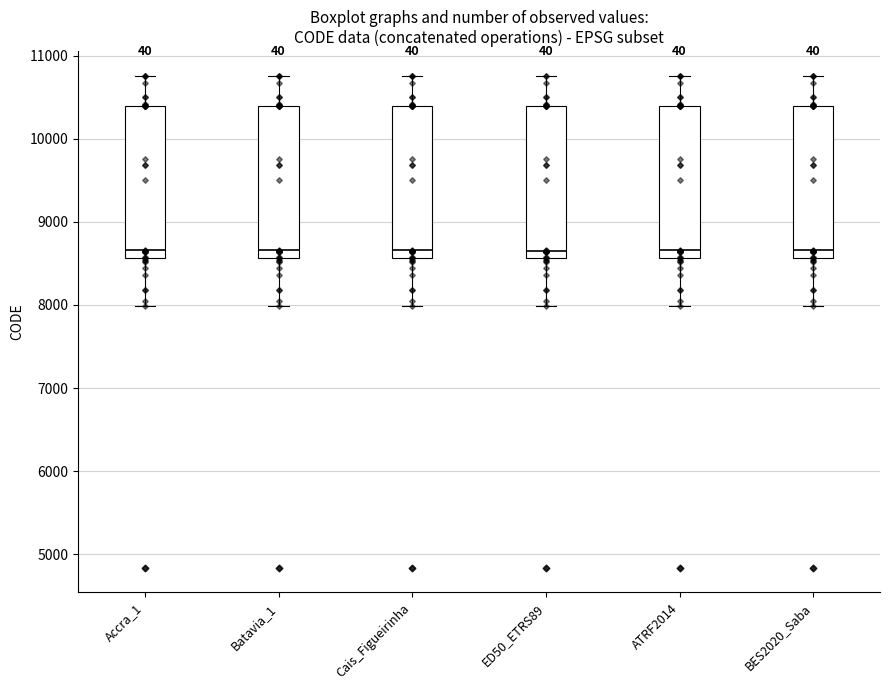

Reading left to right, read every box against the y-axis: the position of its median line, the range the box covers, and the ends of its whiskers. The values are not printed on the chart, so give them approximately, as read against the axis.

Accra_1: median 8700, box 8600 to 10400, whiskers 8000 to 10800
Batavia_1: median 8700, box 8600 to 10400, whiskers 8000 to 10800
Cais_Figueirinha: median 8700, box 8600 to 10400, whiskers 8000 to 10800
ED50_ETRS89: median 8700, box 8600 to 10400, whiskers 8000 to 10800
ATRF2014: median 8700, box 8600 to 10400, whiskers 8000 to 10800
BES2020_Saba: median 8700, box 8600 to 10400, whiskers 8000 to 10800